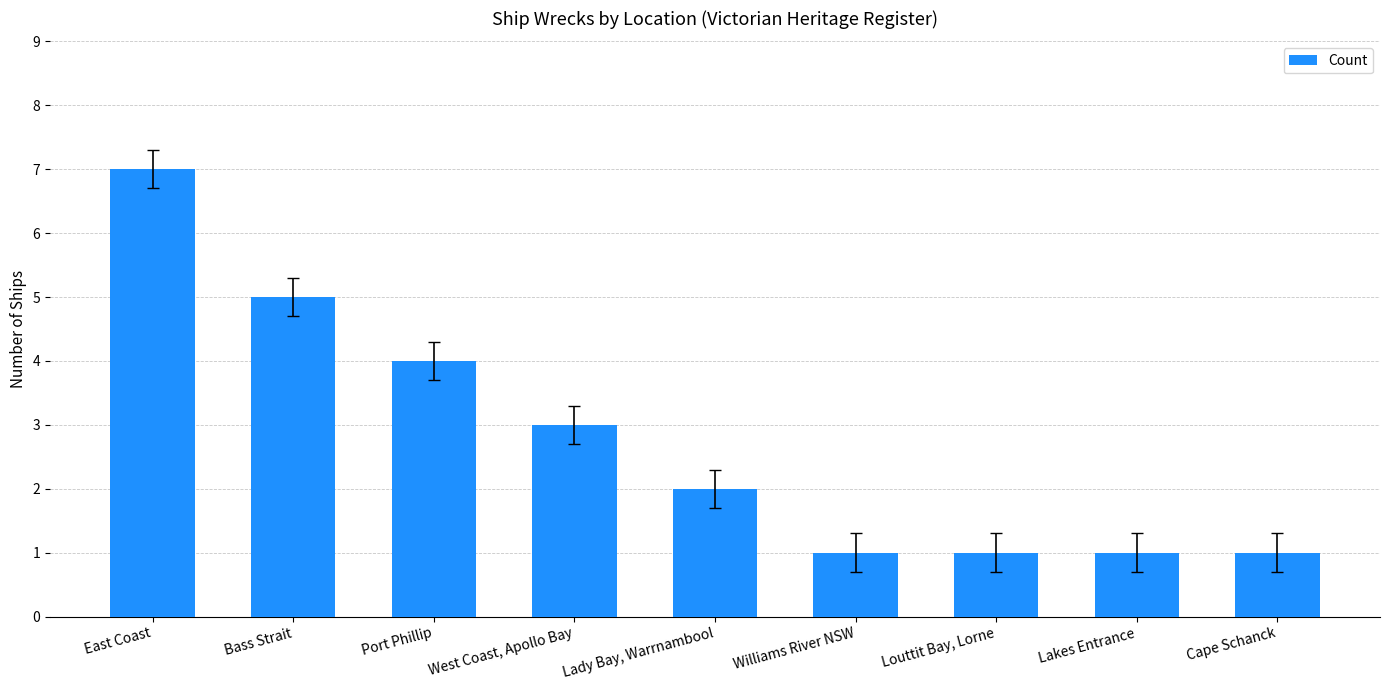

What is the difference between the second highest and second lowest values?

4